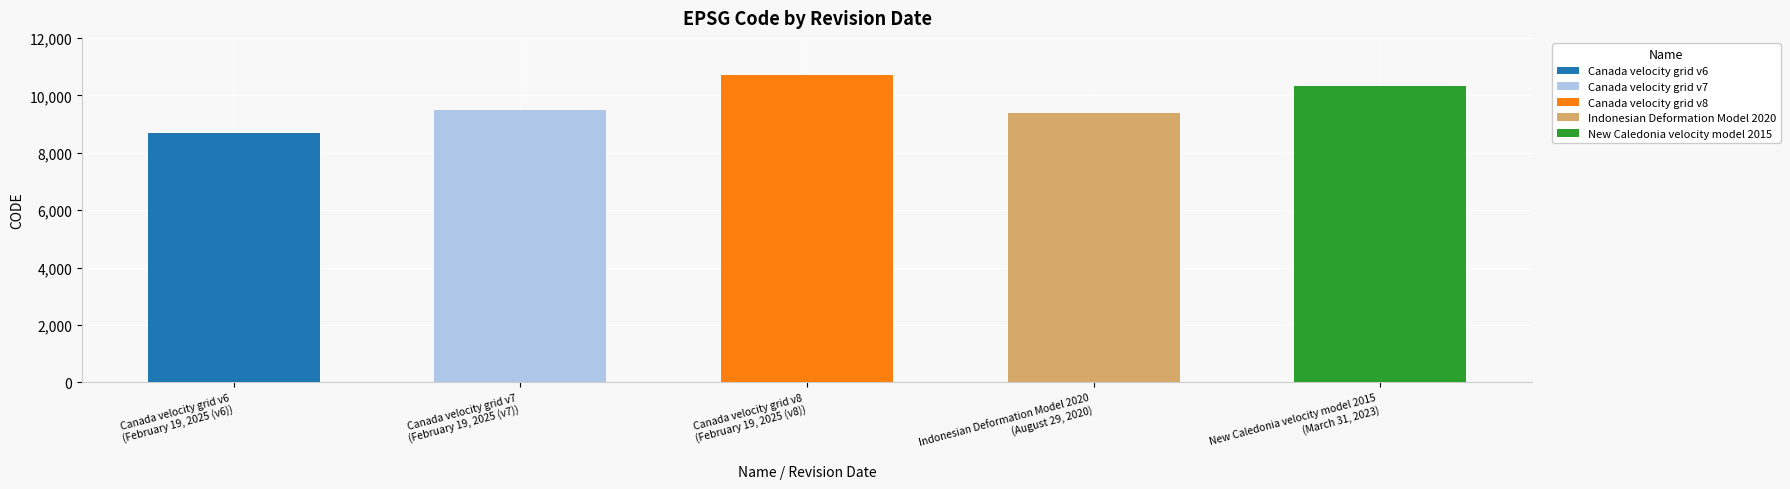

What is the value of the 2nd bar from the left?

9483